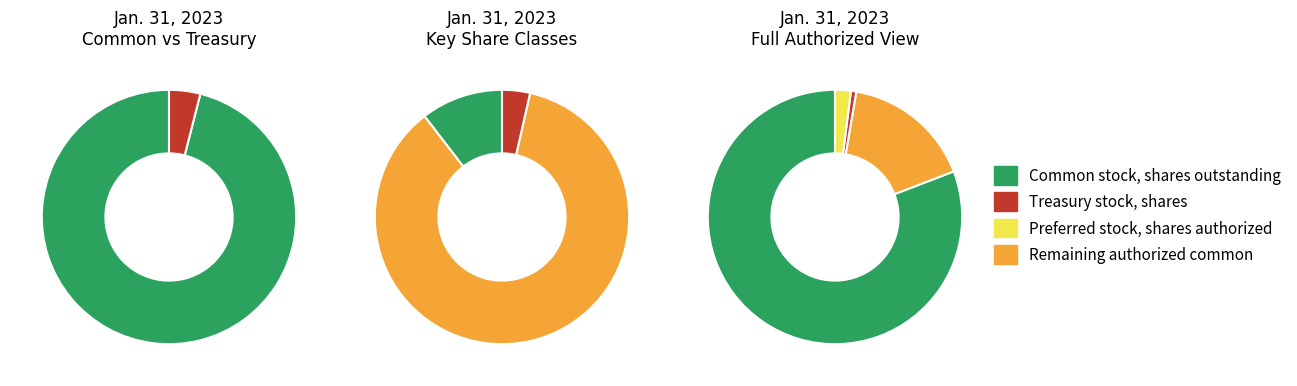

Is it true that Treasury stock, shares is 1% of the pie?

True